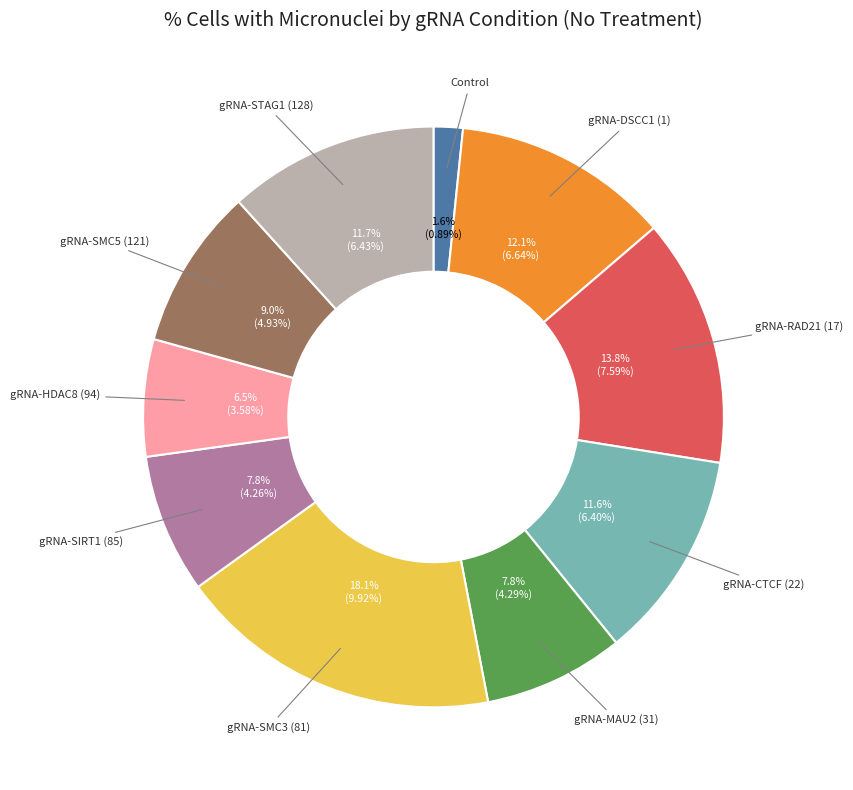

True or false: gRNA-CTCF (22) accounts for 17% of the total.

False